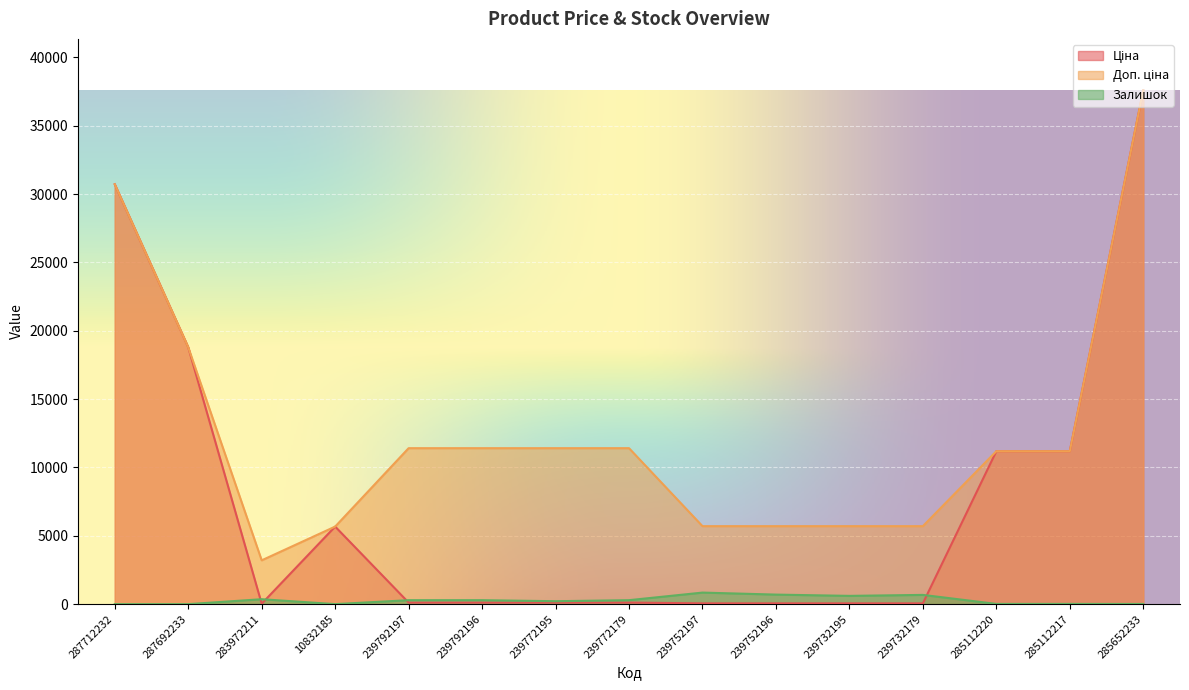

What is the average value of the Залишок series?

287.7